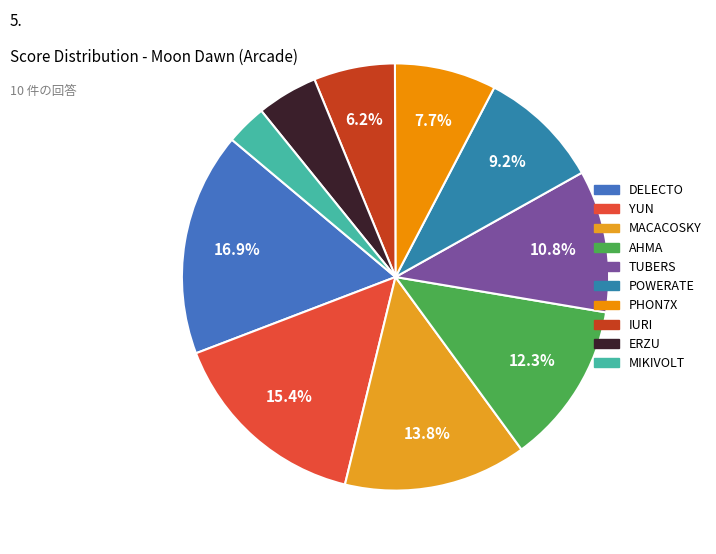

Is it true that MACACOSKY is 14% of the pie?

True